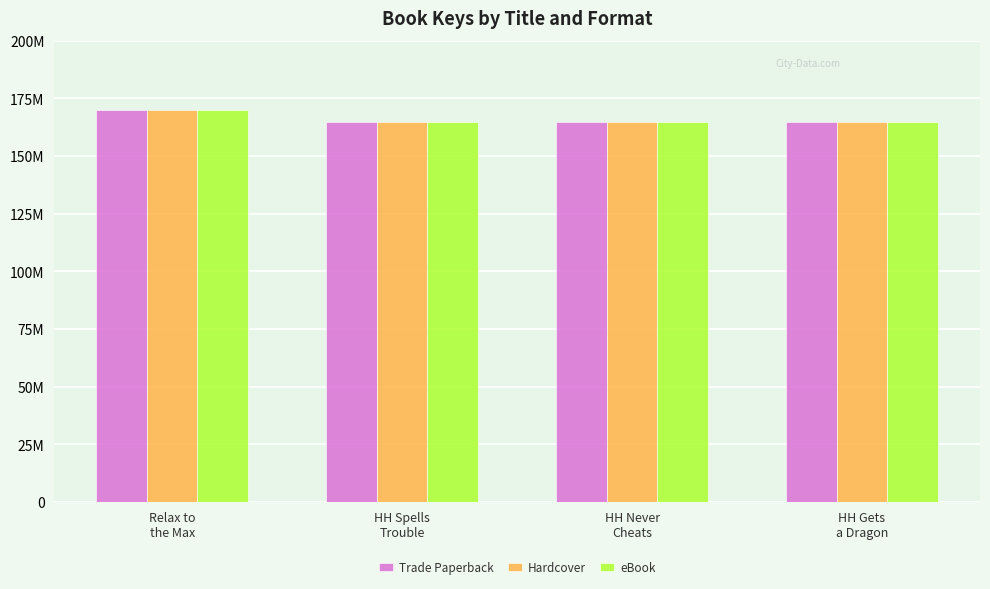

True or false: Hardcover has a value of 164937711 at HH Never
Cheats.

True